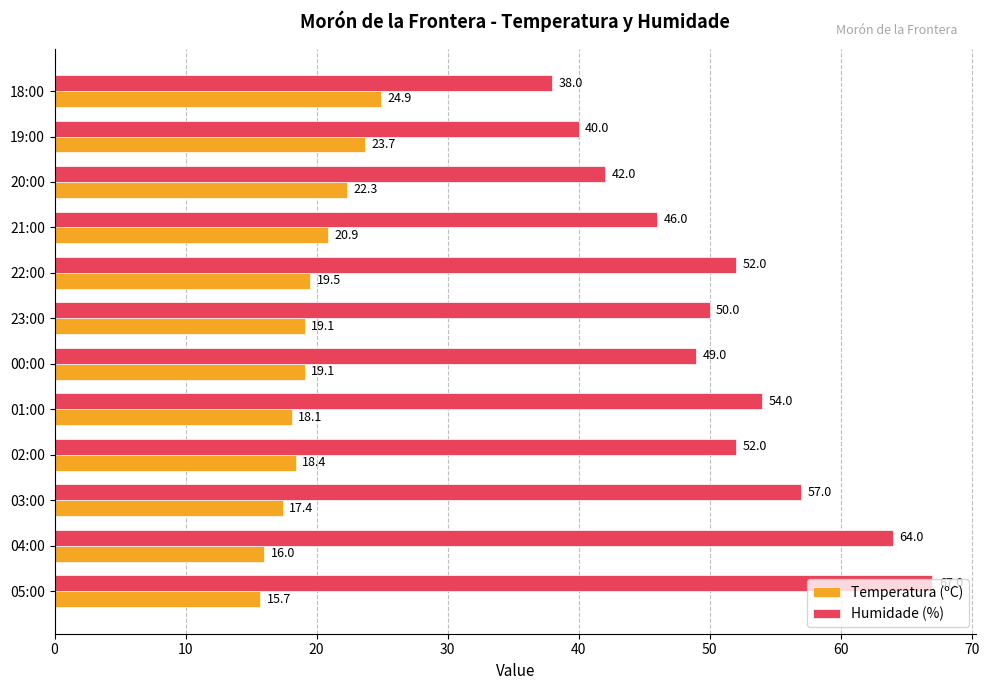

Between 04:00 and 03:00, which series saw the biggest shift?

Humidade (%)